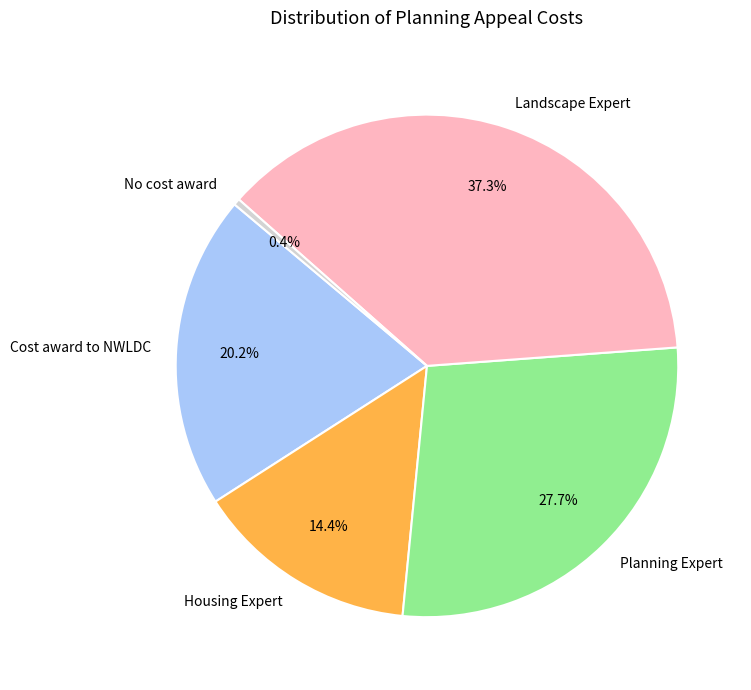

True or false: Housing Expert accounts for 20% of the total.

False